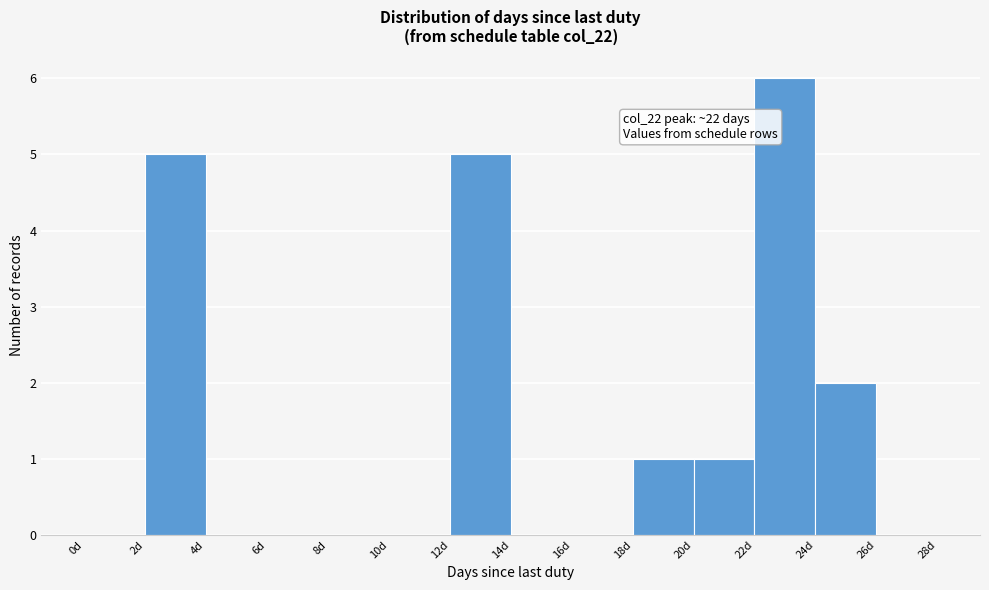

Which range on the x-axis has the tallest bar?

22 to 24